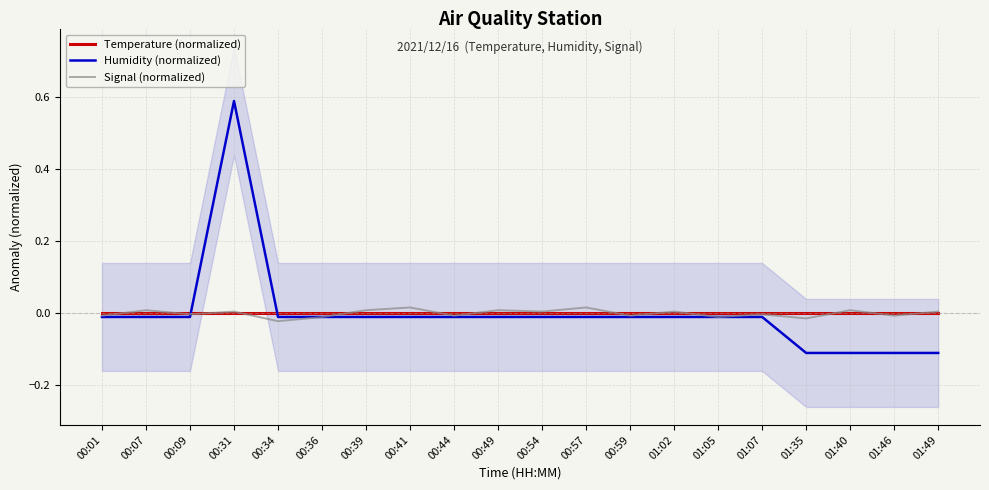

How many intersections are there between Humidity (normalized) and Signal (normalized)?

4